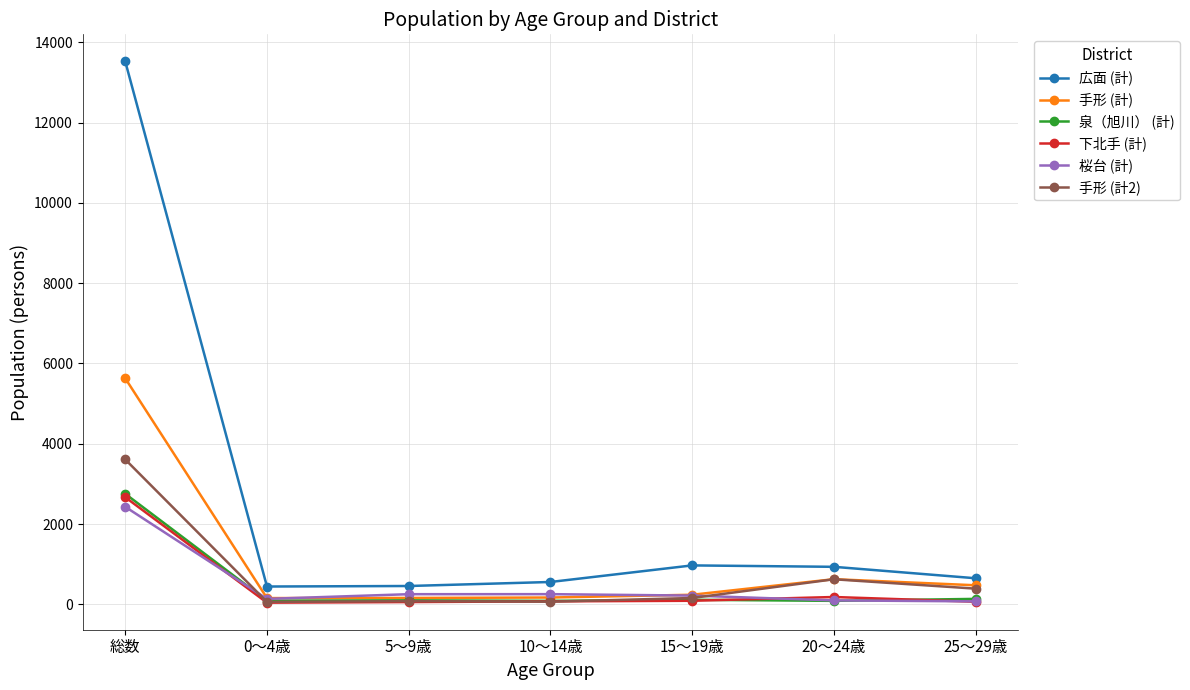

Which series has the widest spread of values?

広面 (計)